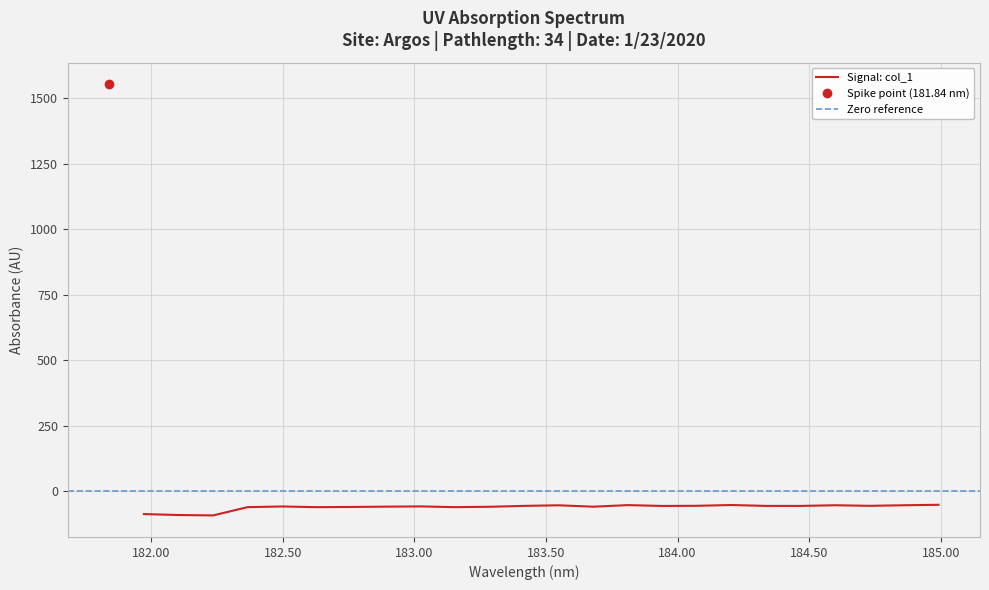

How many lines are shown in the chart?

1